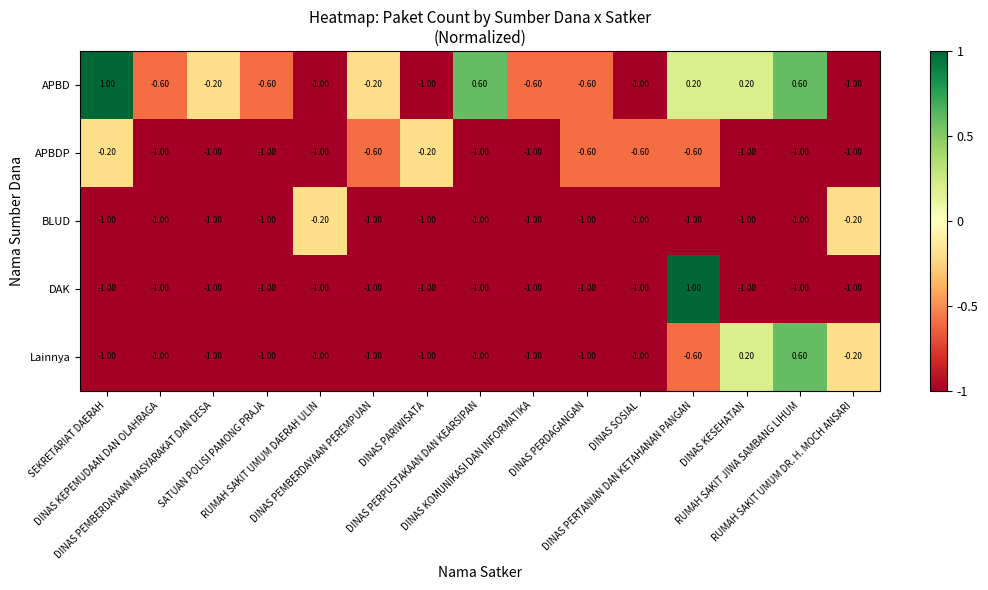

What is the difference between the second highest and second lowest values in the Lainnya series?

1.2